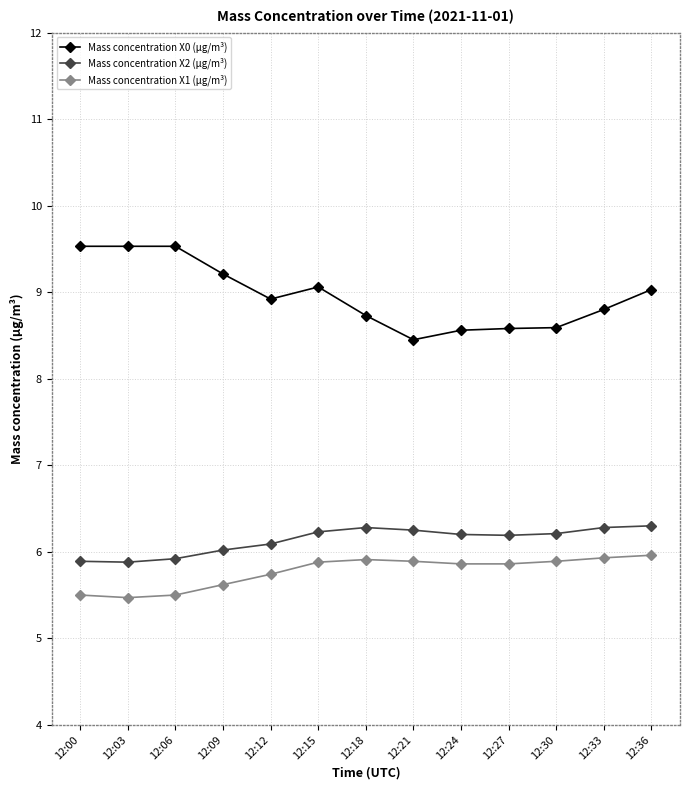

What is the value of the Mass concentration X0 (μg/m³) point at the 4th from the left?

9.2